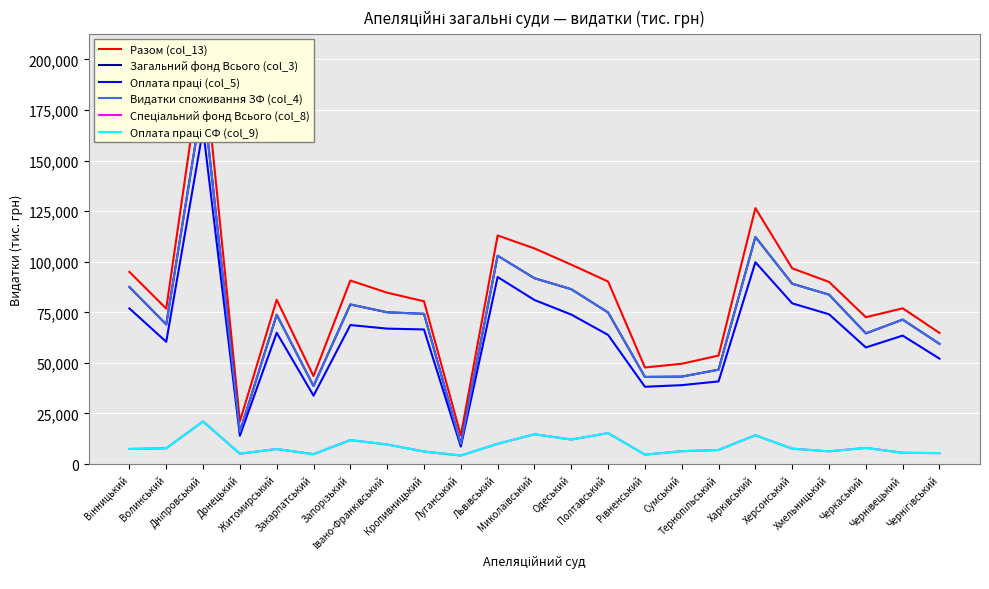

True or false: Оплата праці СФ (col_9) and Загальний фонд Всього (col_3) cross at least once.

False